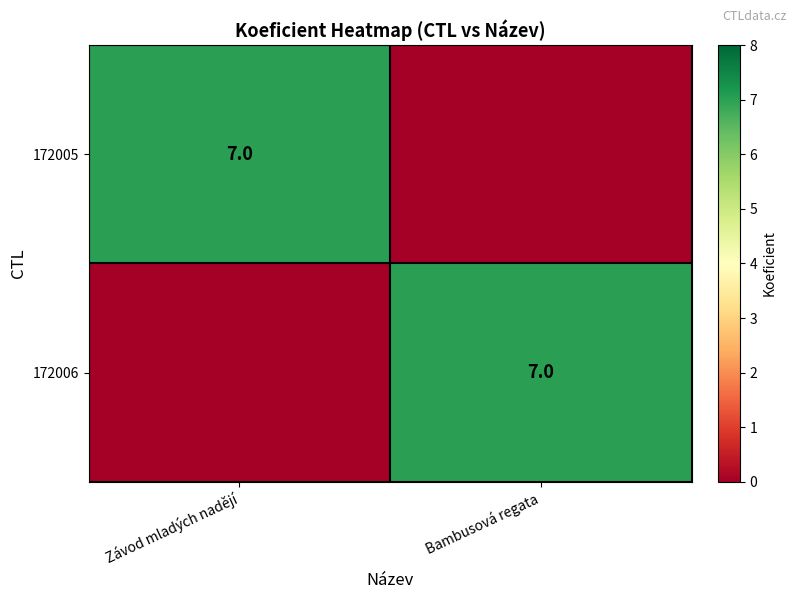

The 172006 series shows 7 at Bambusová regata. True or false?

True